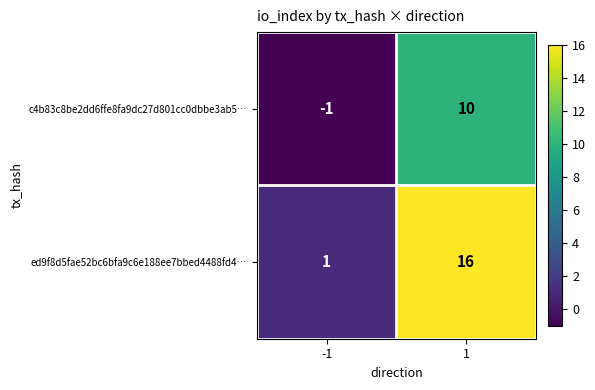

Is it true that c4b83c8be2dd6ffe8fa9dc27d801cc0dbbe3ab5… equals 3 at 1?

False